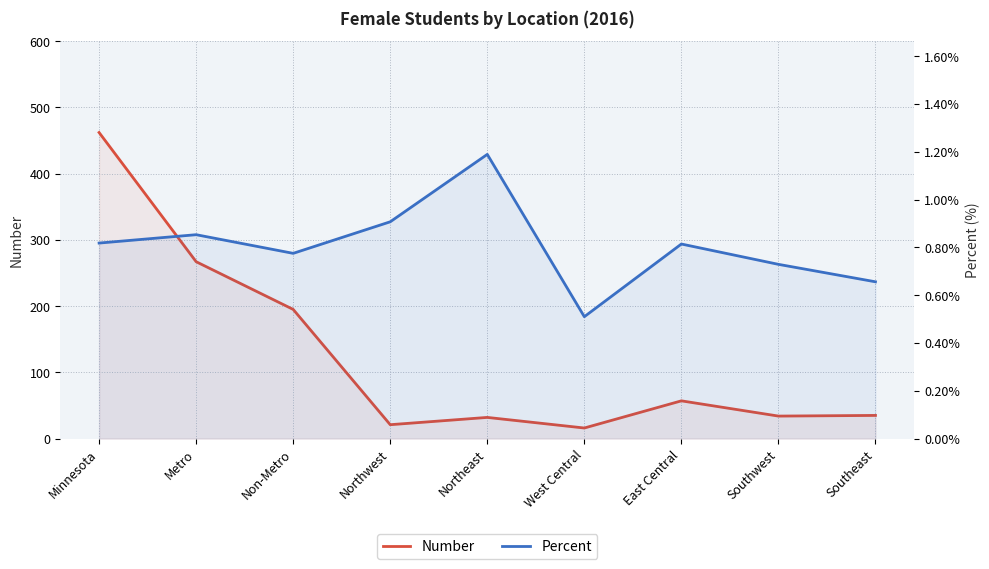

What is the highest value of the Percent series?

1.2